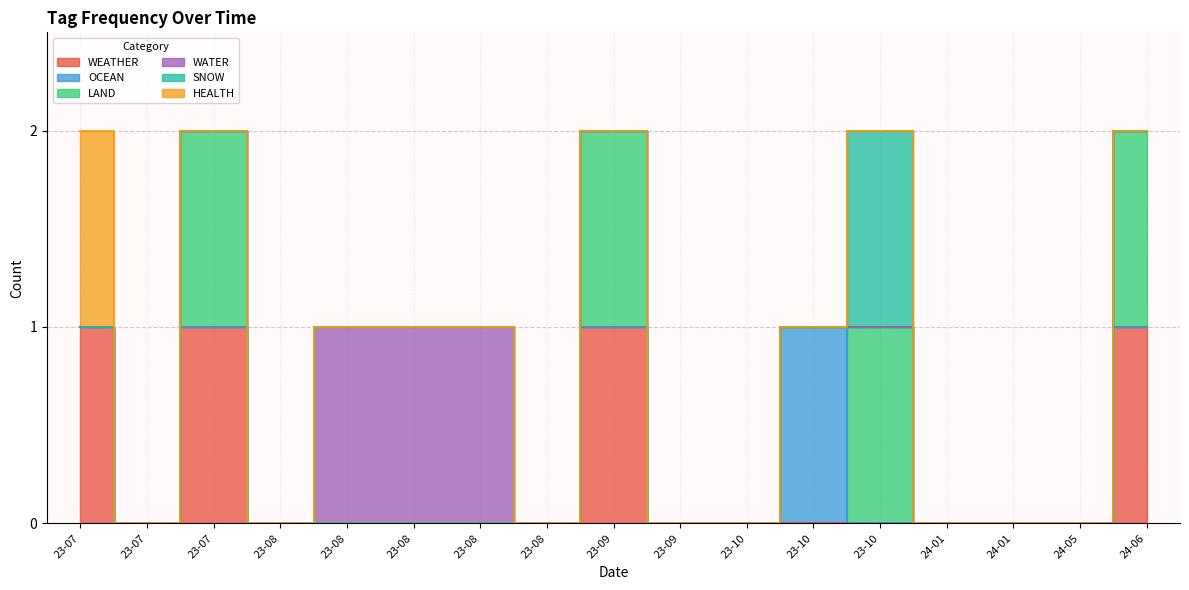

In WEATHER, how many points are higher than both neighbors (excluding endpoints)?

2